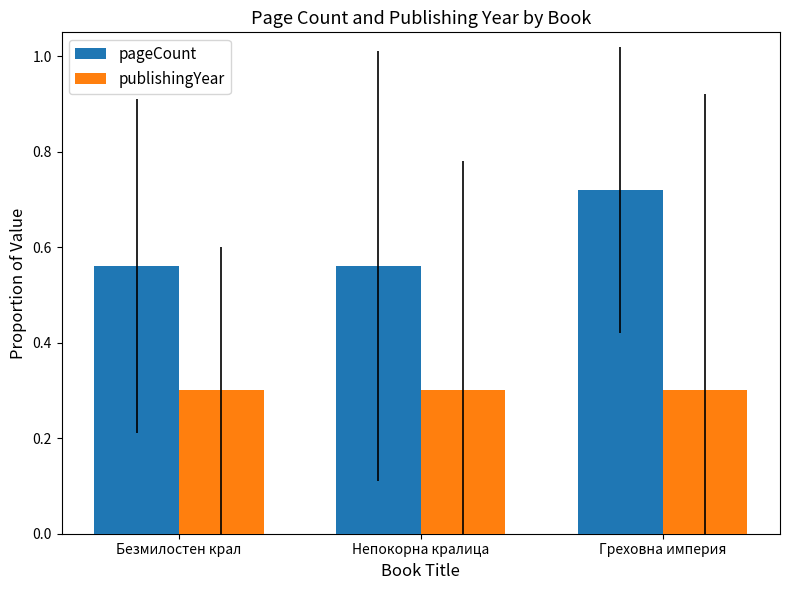

Count the pageCount values in the range 0 to 1.

3